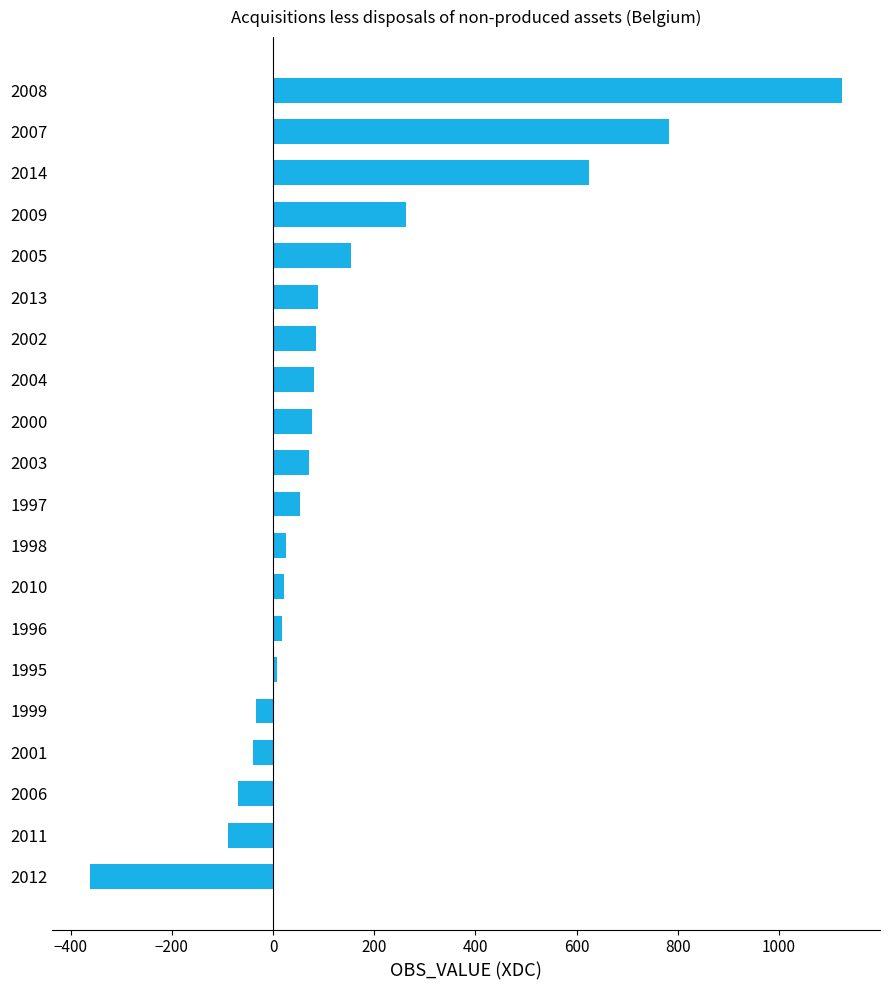

Count the number of categories in the chart.

20